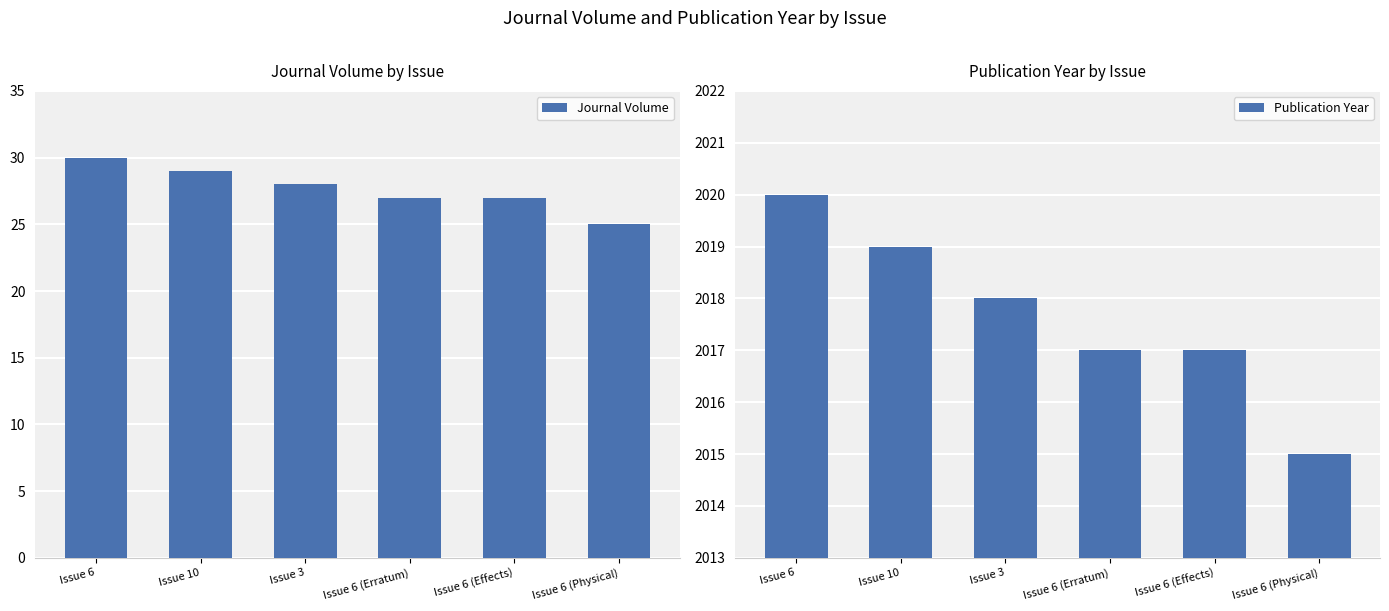

What position from the left is Issue 6 (Erratum)?

4